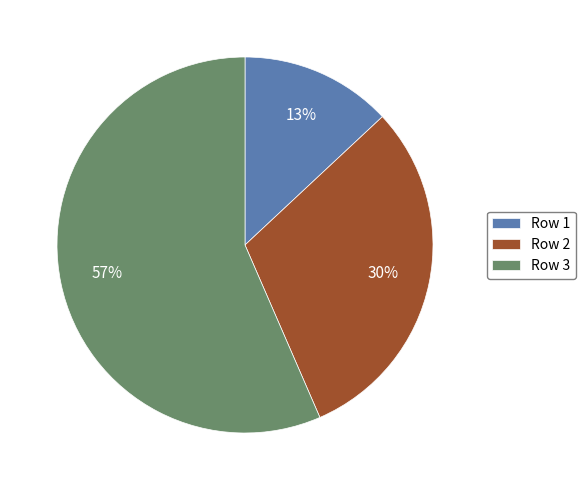

Is the sum of Row 3 and Row 1 greater than half?

Yes